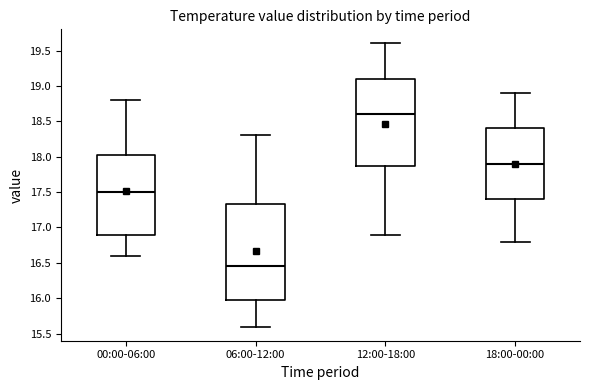

Reading left to right, read every box against the y-axis: the position of its median line, the range the box covers, and the ends of its whiskers. The values are not printed on the chart, so give them approximately, as read against the axis.

00:00-06:00: median 17.50, box 16.90 to 18.05, whiskers 16.60 to 18.80
06:00-12:00: median 16.45, box 16.00 to 17.35, whiskers 15.60 to 18.30
12:00-18:00: median 18.60, box 17.90 to 19.10, whiskers 16.90 to 19.60
18:00-00:00: median 17.90, box 17.40 to 18.40, whiskers 16.80 to 18.90